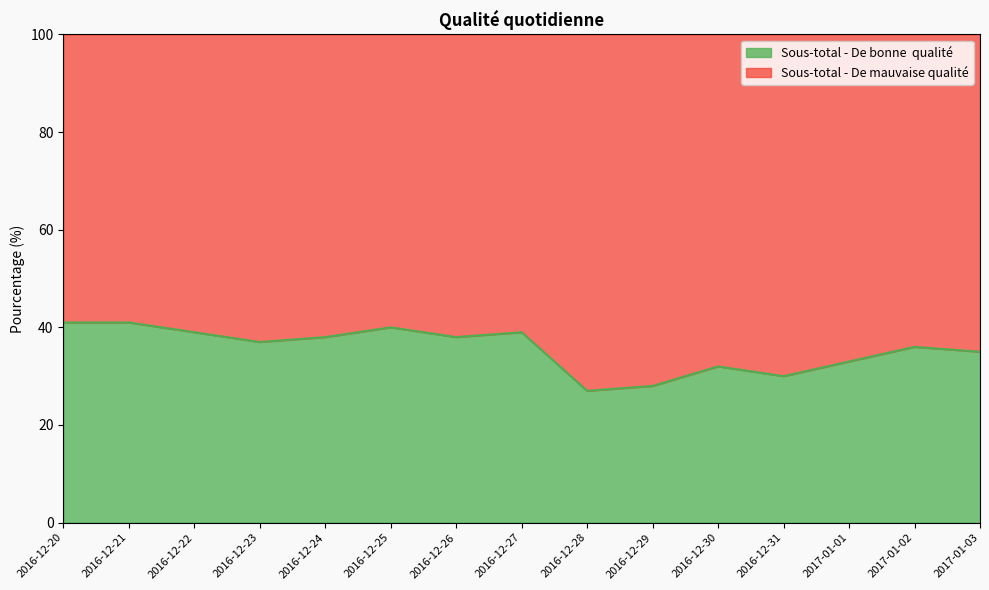

True or false: the data has more than 2 interior local peaks.

True